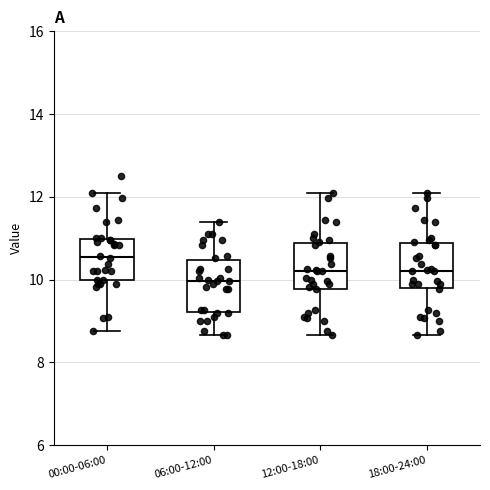

Where does the lower whisker of the box for 00:00-06:00 end on the y-axis? The values are not printed on the chart, so give them approximately, as read against the axis.

8.8